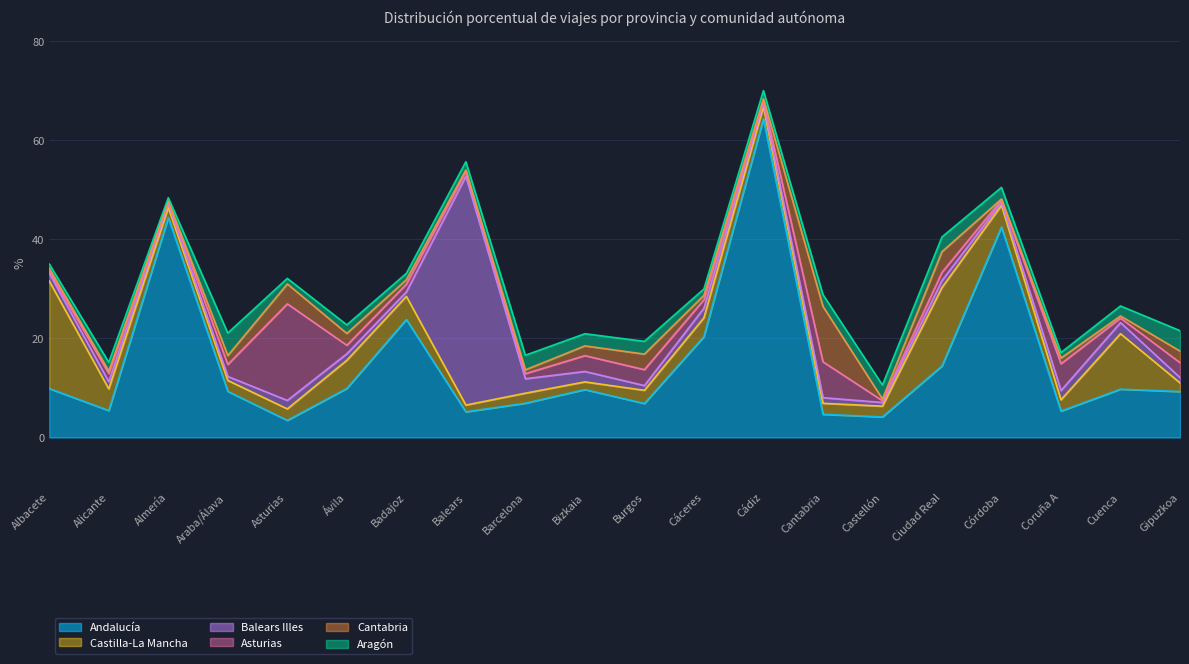

Reading left to right, transcribe all the data shown in this chart.

Andalucía: Albacete=9.9	Alicante=5.4	Almería=44.4	Araba/Álava=9.3	Asturias=3.5	Ávila=9.9	Badajoz=23.8	Balears=5.2	Barcelona=6.9	Bizkaia=9.7	Burgos=6.9	Cáceres=20.4	Cádiz=64.3	Cantabria=4.7	Castellón=4.2	Ciudad Real=14.4	Córdoba=42.5	Coruña A=5.3	Cuenca=9.8	Gipuzkoa=9.3
Aragón: Albacete=0.8	Alicante=1.8	Almería=0.7	Araba/Álava=4.5	Asturias=1.1	Ávila=1.7	Badajoz=1.3	Balears=1.7	Barcelona=2.9	Bizkaia=2.5	Burgos=2.6	Cáceres=1.3	Cádiz=1.6	Cantabria=2.4	Castellón=2.8	Ciudad Real=3.0	Córdoba=2.3	Coruña A=1.1	Cuenca=2.0	Gipuzkoa=4.1
Balears Illes: Albacete=1.6	Alicante=1.5	Almería=0.8	Araba/Álava=0.8	Asturias=1.7	Ávila=1.3	Badajoz=0.9	Balears=46.2	Barcelona=2.9	Bizkaia=2.1	Burgos=1.0	Cáceres=1.9	Cádiz=0.7	Cantabria=1.1	Castellón=0.7	Ciudad Real=1.4	Córdoba=0.6	Coruña A=1.9	Cuenca=2.2	Gipuzkoa=1.1
Asturias: Albacete=0.4	Alicante=1.6	Almería=0.4	Araba/Álava=2.4	Asturias=19.5	Ávila=1.7	Badajoz=1.5	Balears=1.0	Barcelona=1.0	Bizkaia=3.2	Burgos=3.2	Cáceres=1.7	Cádiz=0.5	Cantabria=7.2	Castellón=0.4	Ciudad Real=1.6	Córdoba=0.5	Coruña A=5.4	Cuenca=0.9	Gipuzkoa=3.0
Castilla-La Mancha: Albacete=21.7	Alicante=4.4	Almería=2.0	Araba/Álava=2.2	Asturias=2.3	Ávila=5.7	Badajoz=4.7	Balears=1.4	Barcelona=2.0	Bizkaia=1.6	Burgos=2.7	Cáceres=3.8	Cádiz=2.5	Cantabria=2.2	Castellón=2.2	Ciudad Real=15.8	Córdoba=4.3	Coruña A=2.3	Cuenca=11.2	Gipuzkoa=1.8
Cantabria: Albacete=0.6	Alicante=0.5	Almería=0.2	Araba/Álava=1.8	Asturias=4.0	Ávila=2.4	Badajoz=0.9	Balears=0.3	Barcelona=0.8	Bizkaia=2.0	Burgos=3.1	Cáceres=0.9	Cádiz=0.4	Cantabria=11.2	Castellón=0.3	Ciudad Real=4.2	Córdoba=0.2	Coruña A=1.1	Cuenca=0.4	Gipuzkoa=2.3